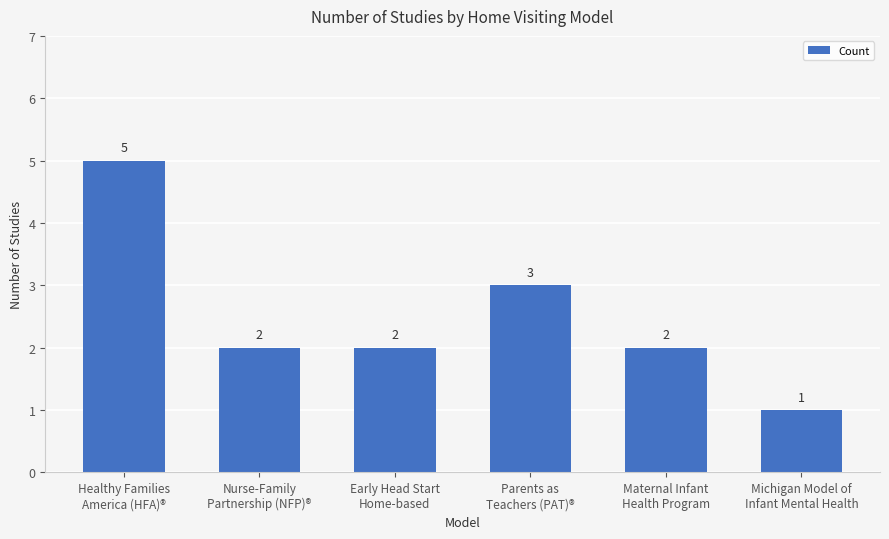

At which category does the chart reach its minimum across all series?

Michigan Model of
Infant Mental Health